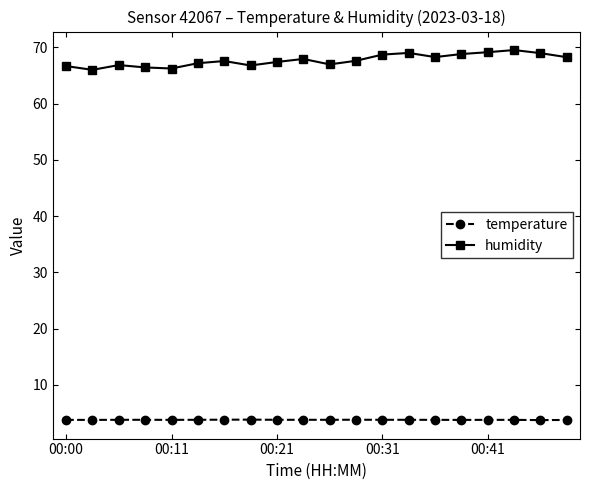

What is the value of the temperature point at the 5th from the left?

3.8